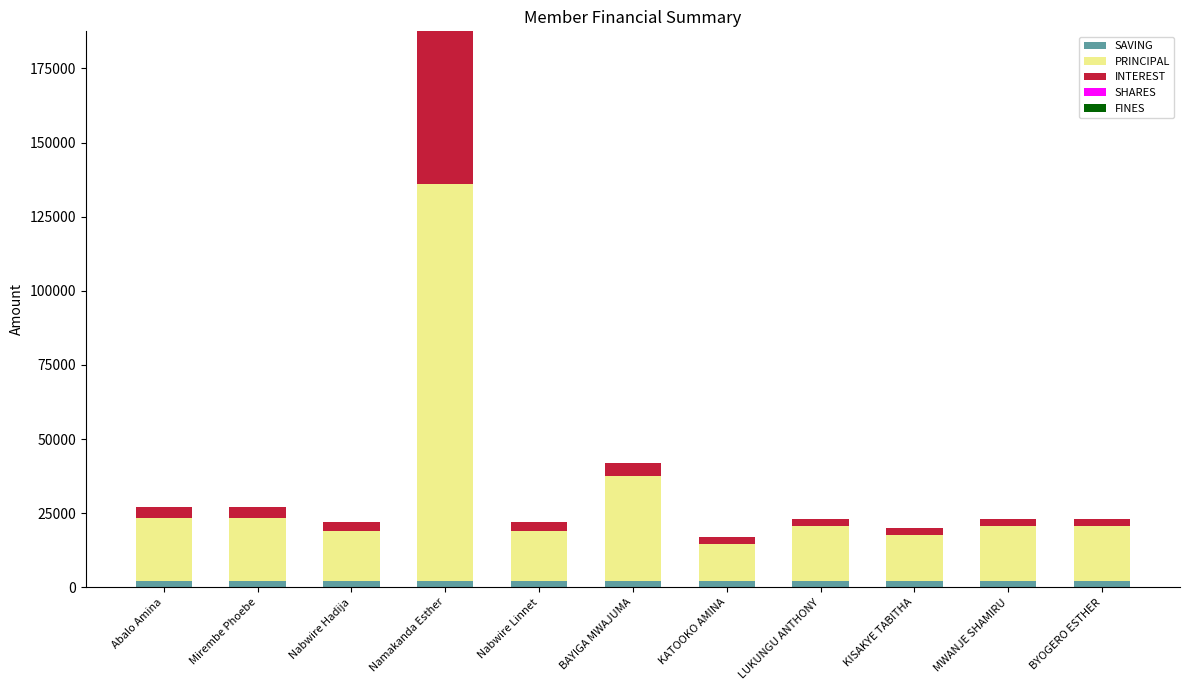

What is the sum of all SAVING values?

22000